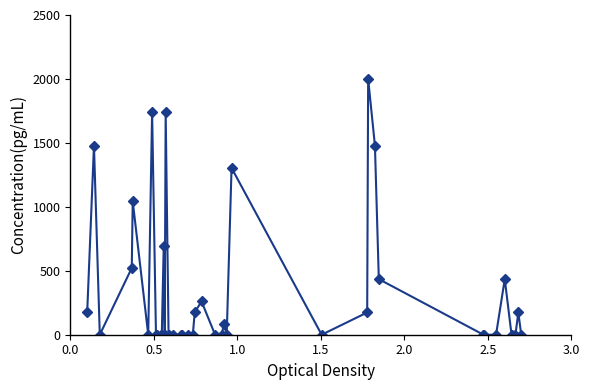

What is the value of the 31st point from the left?

1478.3